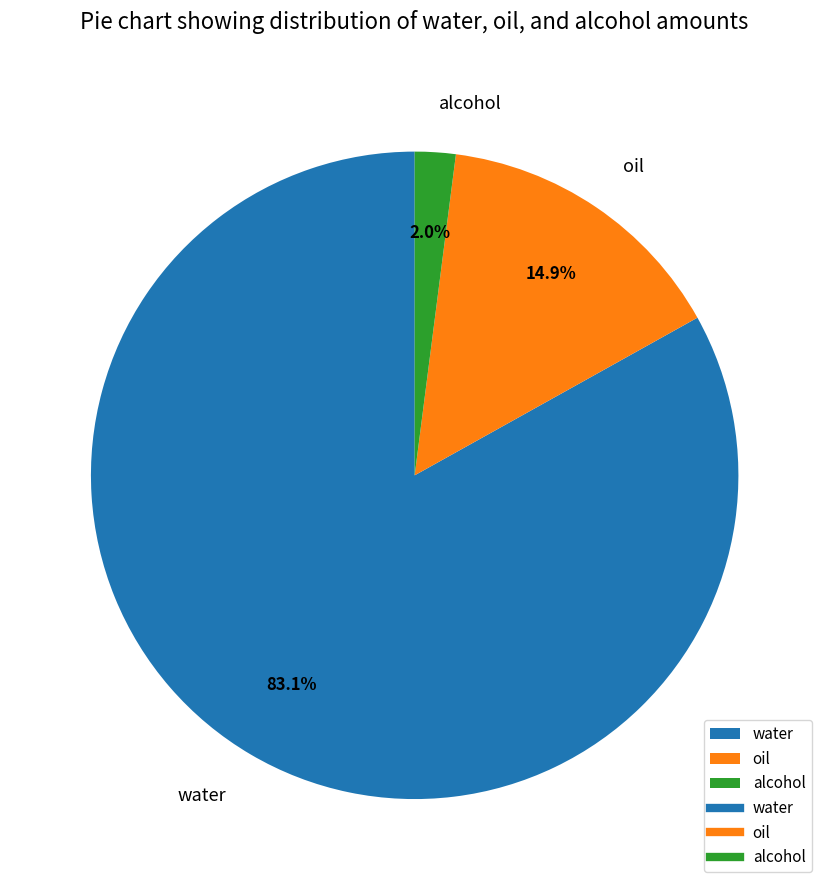

How many slices are in this pie chart?

3